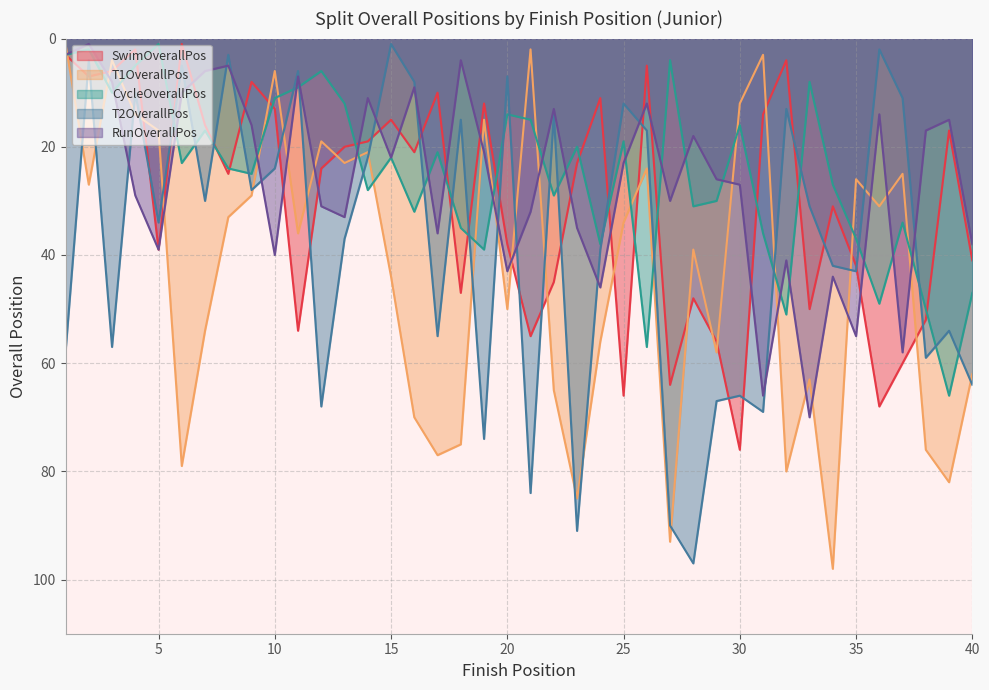

Which label corresponds to the largest value in the chart?

34